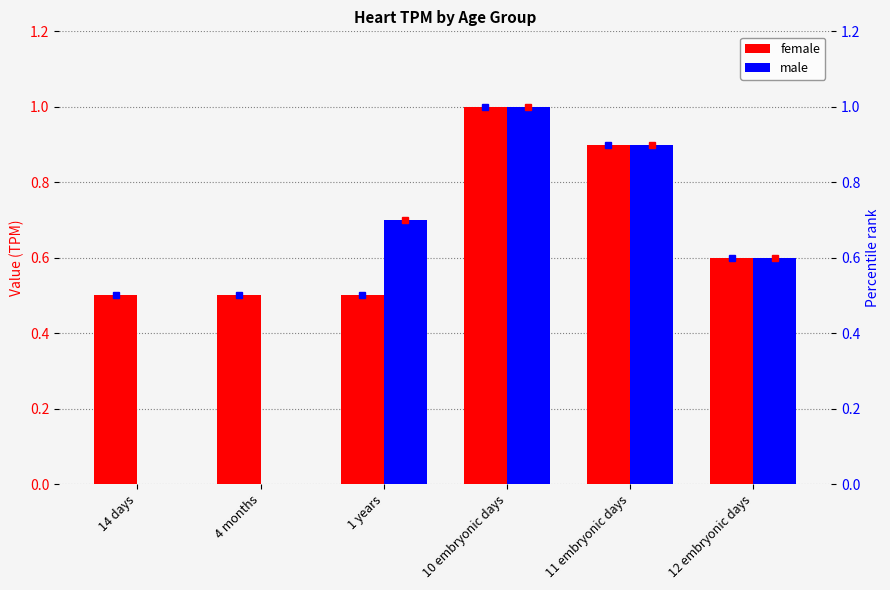

True or false: female has a value of 0.6 at 12 embryonic days.

True